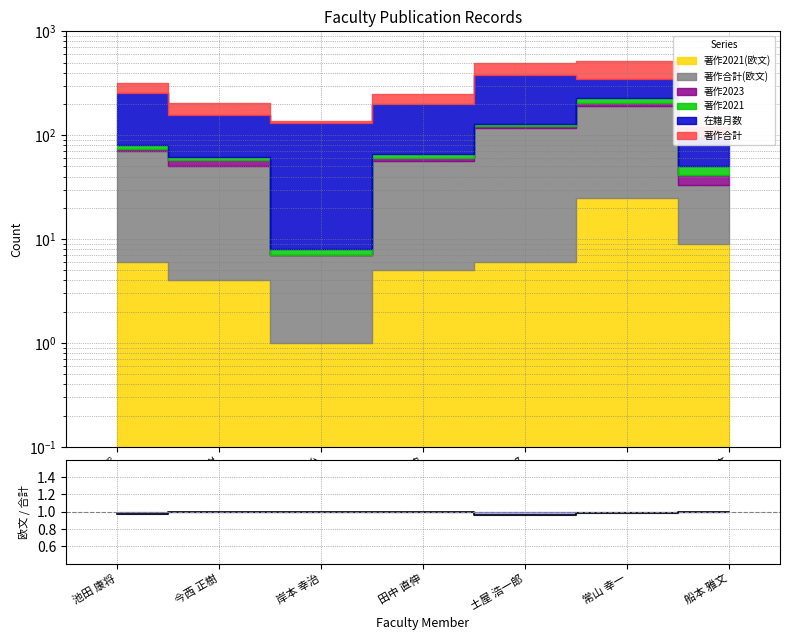

What is the minimum value shown in the chart?

1.0